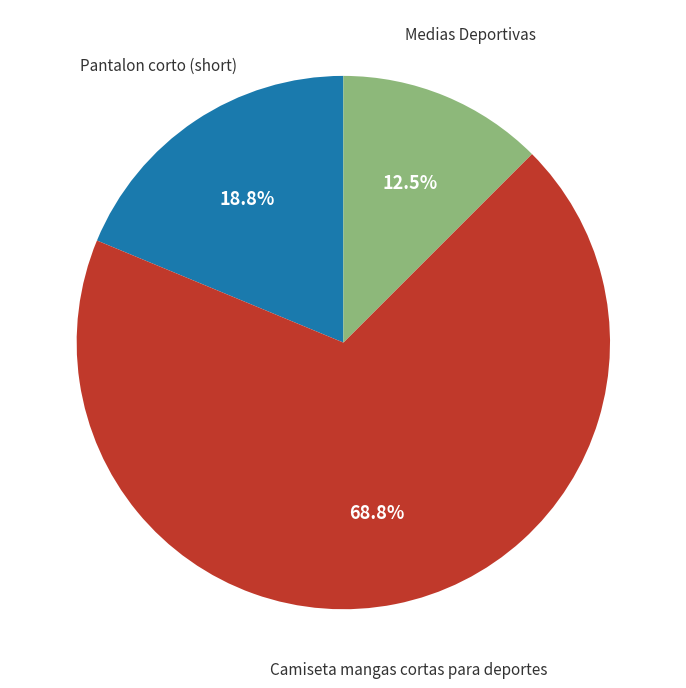

Is there any slice that represents more than half of the pie?

Yes